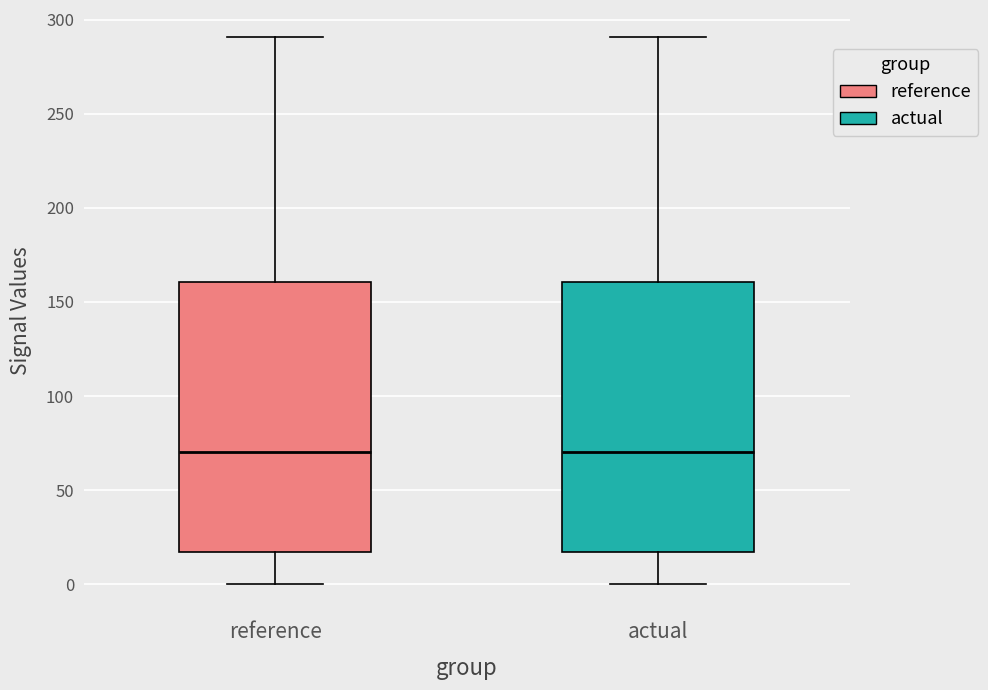

Where does the lower whisker of the box for actual end on the y-axis? The values are not printed on the chart, so give them approximately, as read against the axis.

0